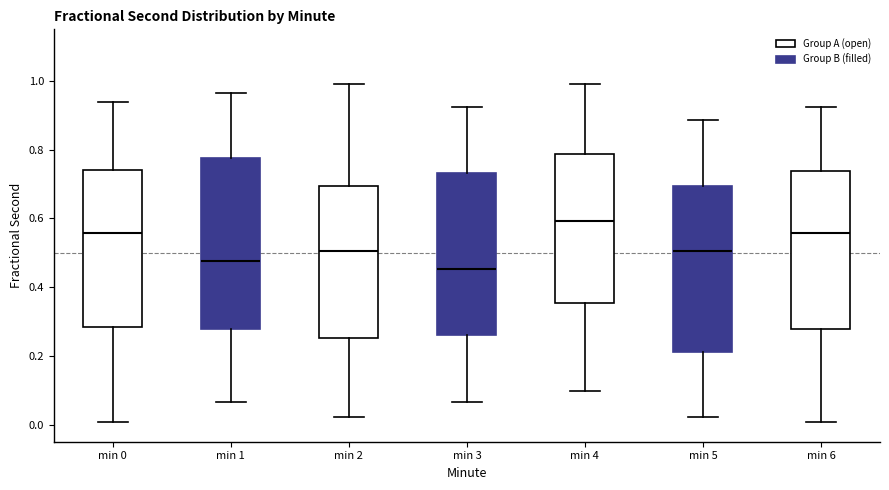

Which box has the highest median line?

min 4